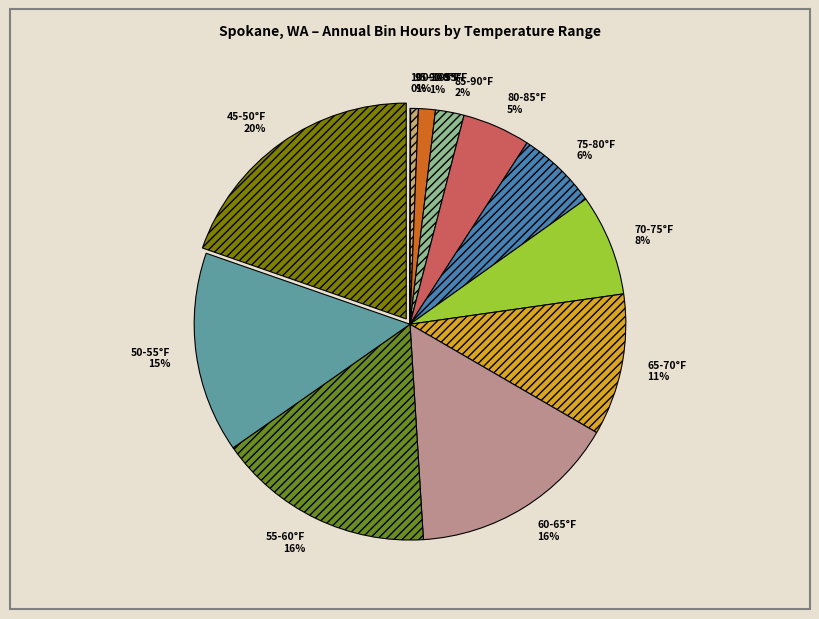

To the nearest percent, what is the difference between the 65-70°F and 50-55°F slice percentages?

4%